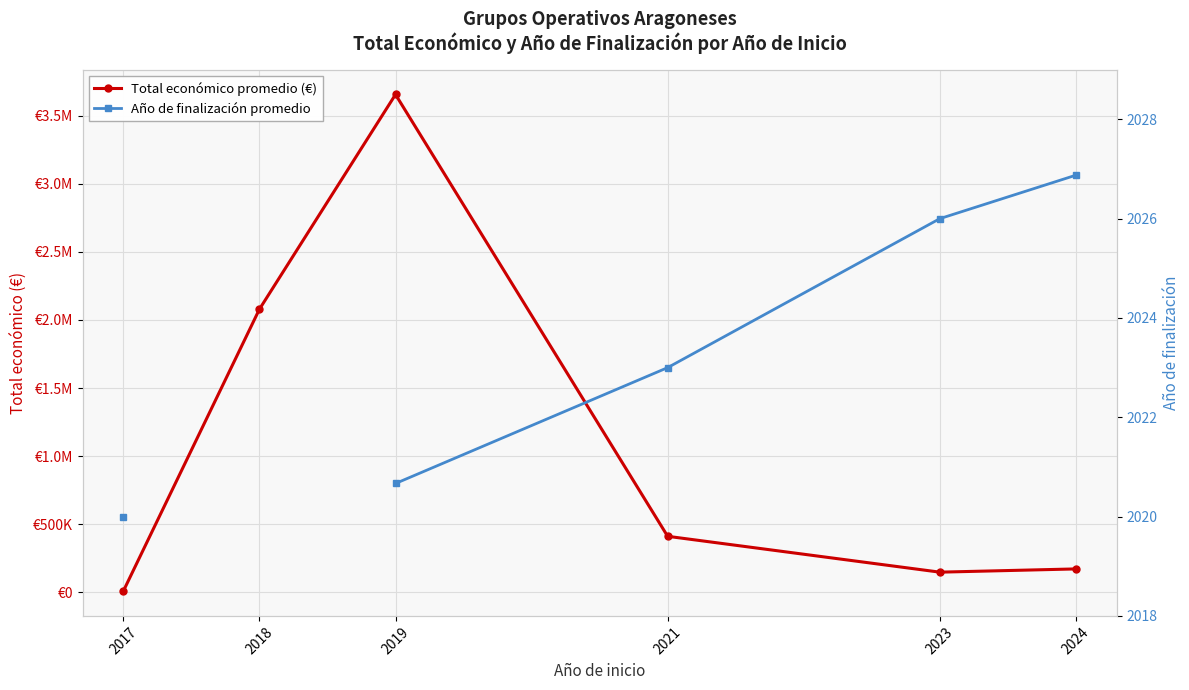

What is the value of the Total económico promedio (€) point at the 2nd from the left?

2079292.6